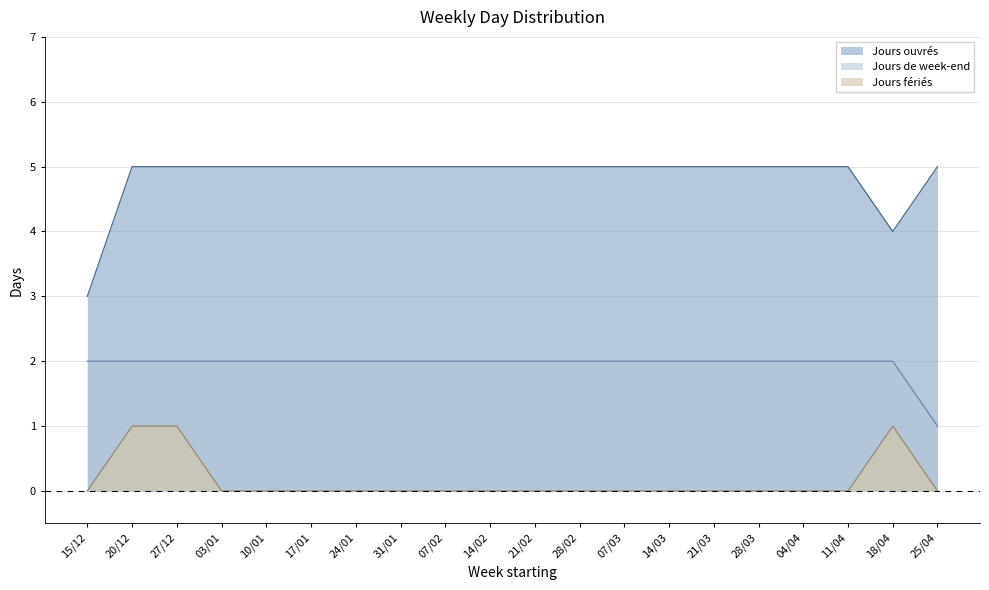

True or false: Jours ouvrés and Jours fériés intersect in this chart.

False